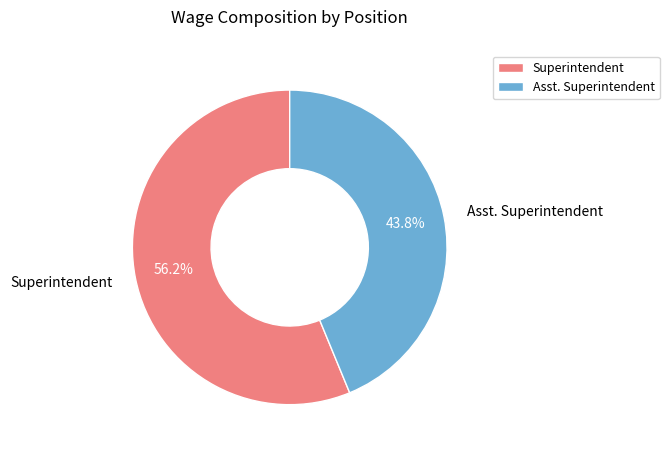

Which slice is the largest?

Superintendent